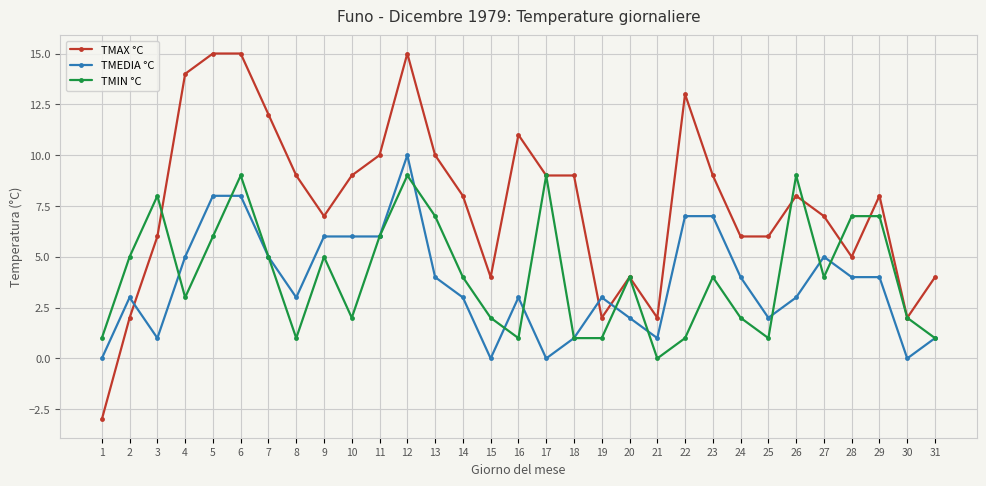

What is the difference between the highest and lowest values at 12?

6